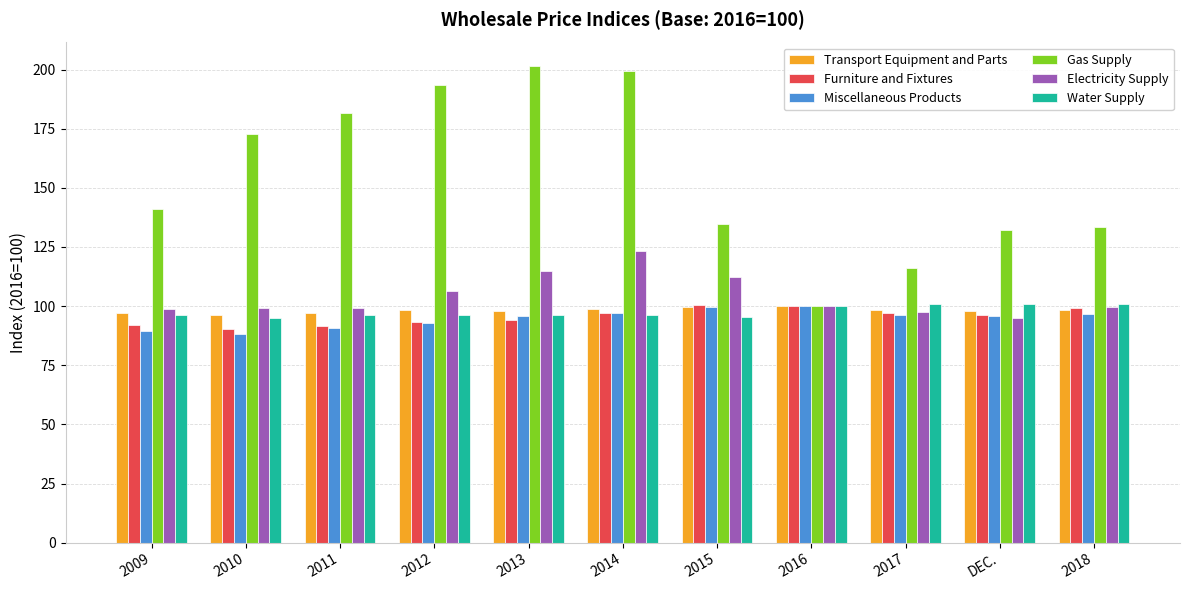

Count the number of categories in the chart.

11